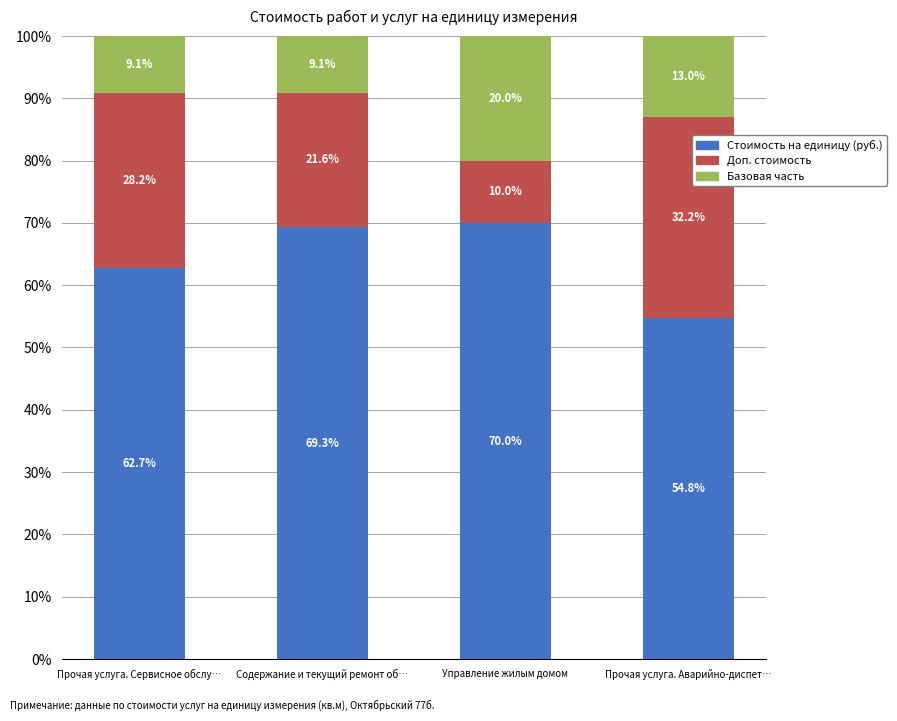

What is the approximate value of Стоимость на единицу (руб.) at Содержание и текущий ремонт об…?

69.3